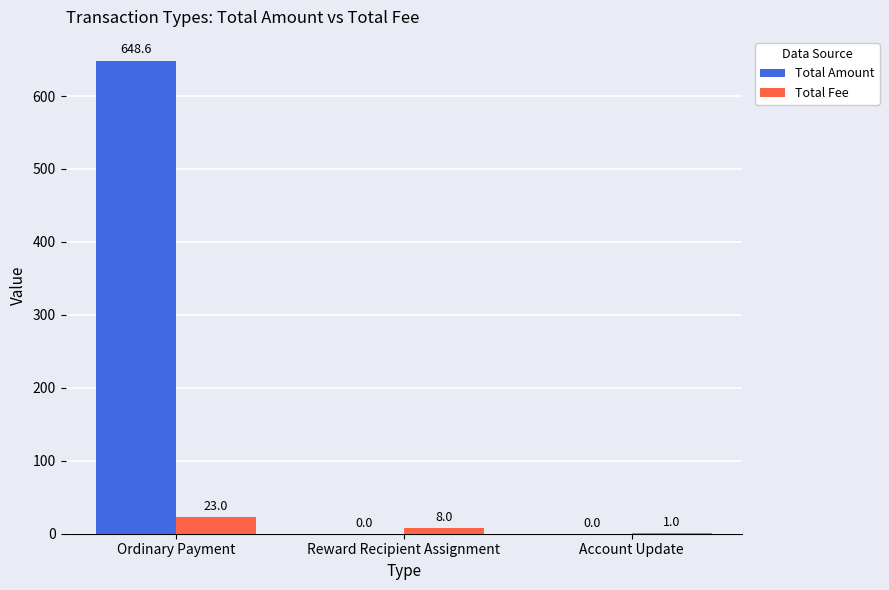

At which category does the chart reach its peak across all series?

Ordinary Payment